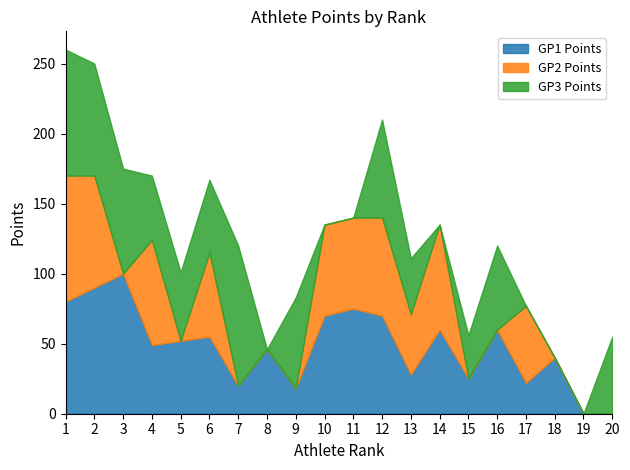

True or false: GP1 Points has a value of 46 at 8.

True